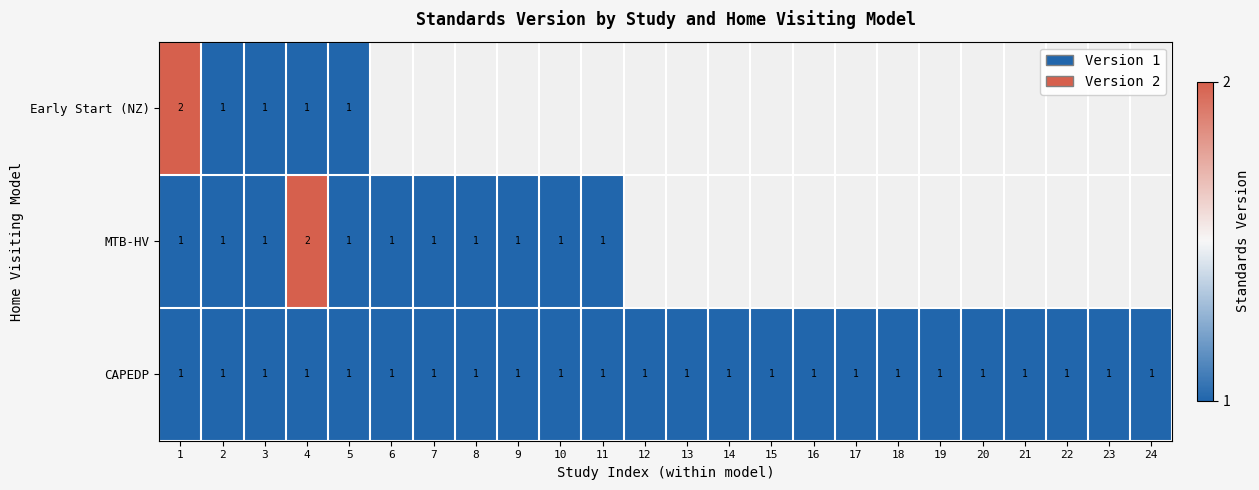

Is it true that CAPEDP equals 0 at 21?

False